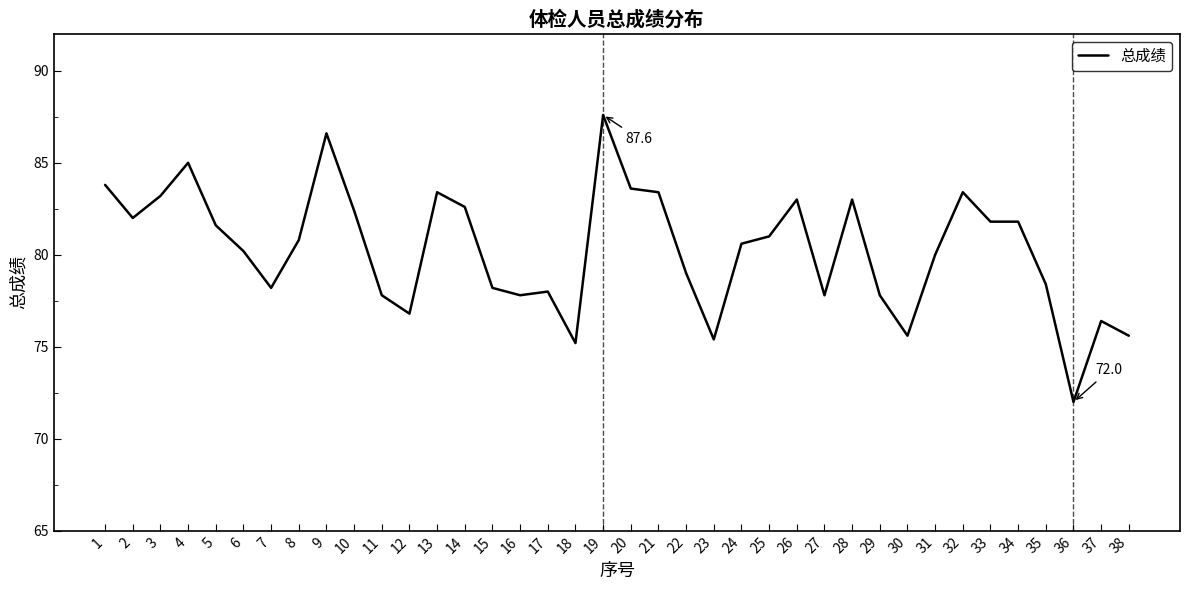

Reading left to right, extract all data points from this chart.

83.8	82.0	83.2	85.0	81.6	80.2	78.2	80.8	86.6	82.4	77.8	76.8	83.4	82.6	78.2	77.8	78.0	75.2	87.6	83.6	83.4	79.0	75.4	80.6	81.0	83.0	77.8	83.0	77.8	75.6	80.0	83.4	81.8	81.8	78.4	72.0	76.4	75.6